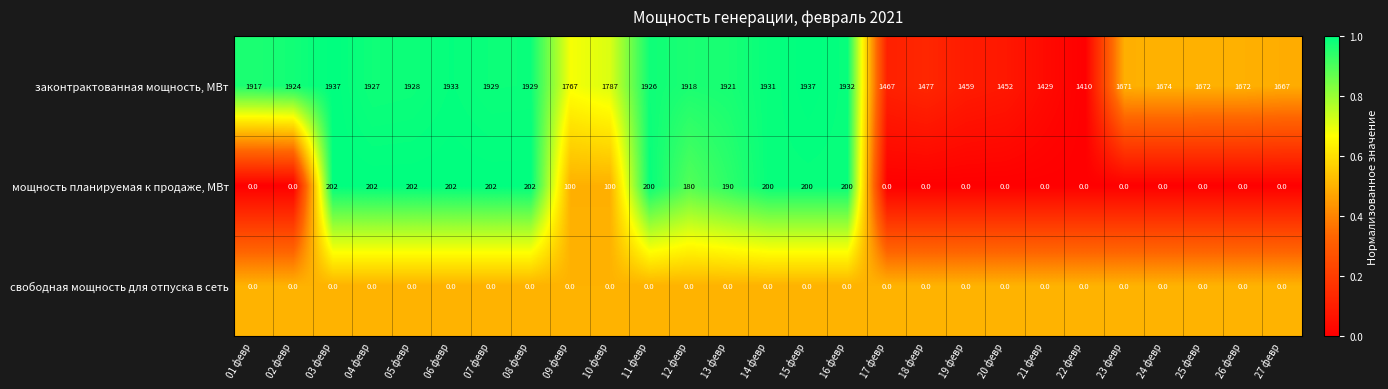

Which series changed the most between 02 февр and 11 февр?

мощность планируемая к продаже, МВт